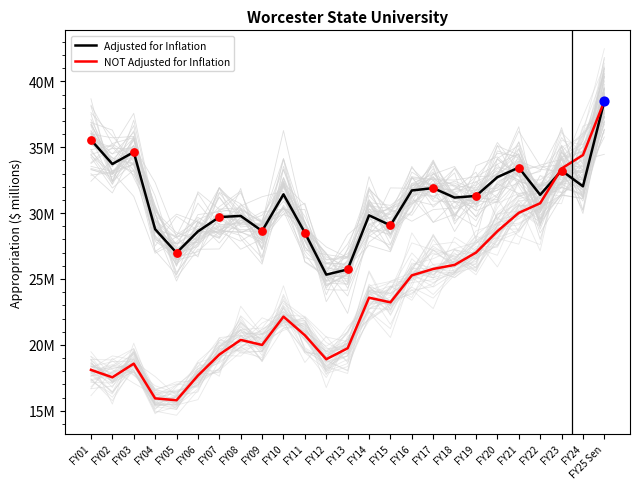

What are all the series names shown in the legend?

Adjusted for Inflation, NOT Adjusted for Inflation